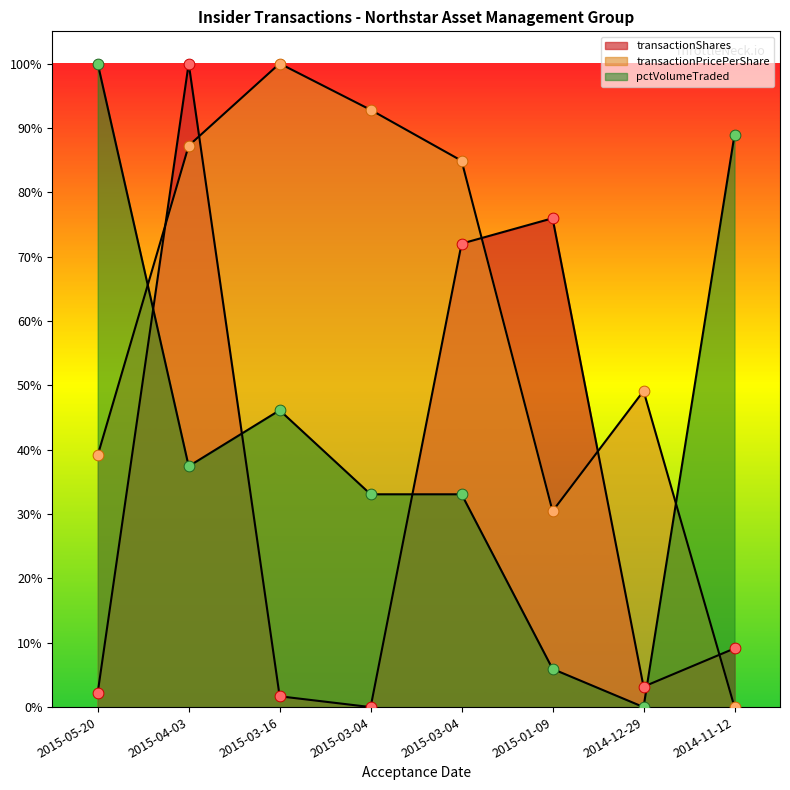

Which series has the widest spread of Y values?

transactionShares